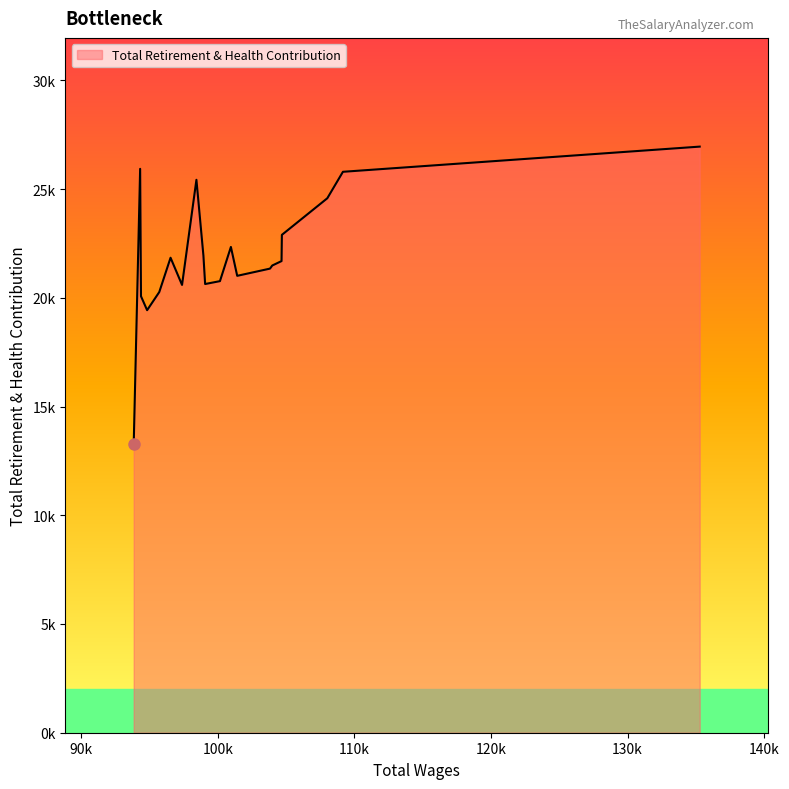

True or false: the data has more than 0 interior local peaks.

True